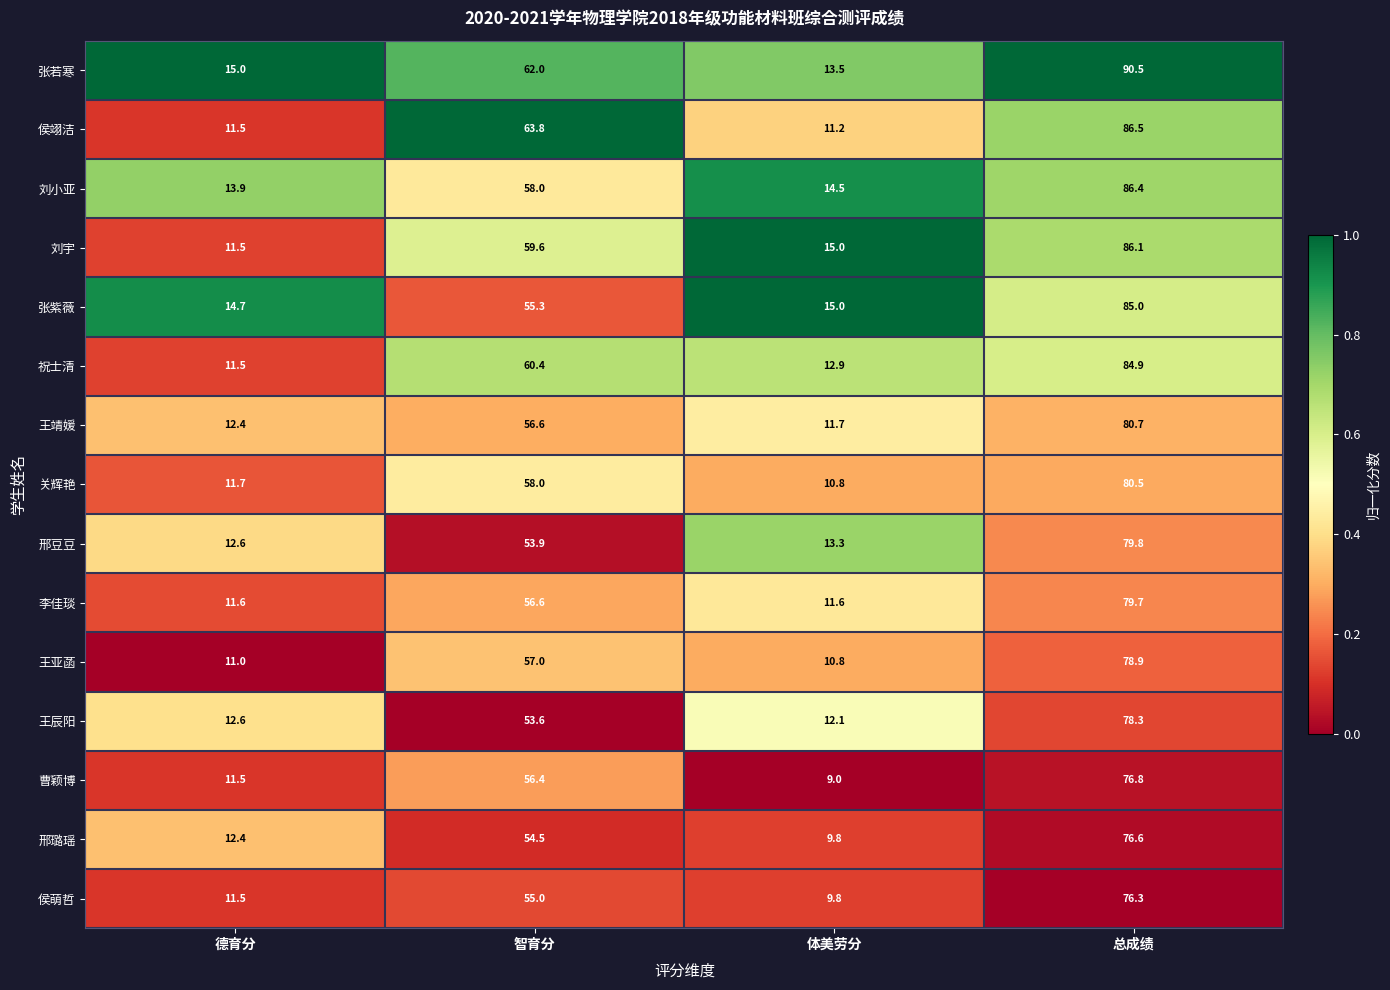

At which category is the sum across all series the highest?

总成绩